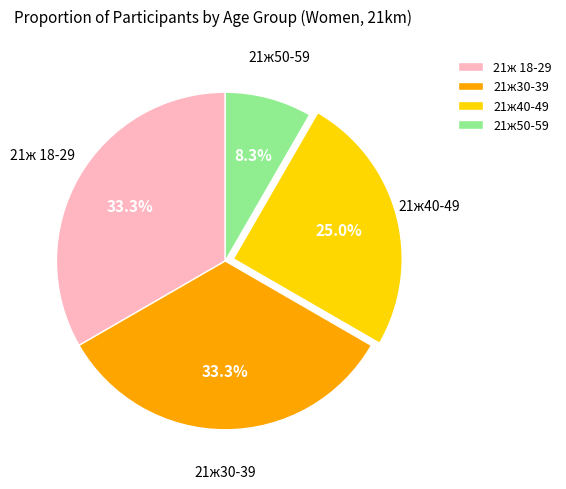

To the nearest percent, what is the difference between the largest and smallest slice percentages?

25%